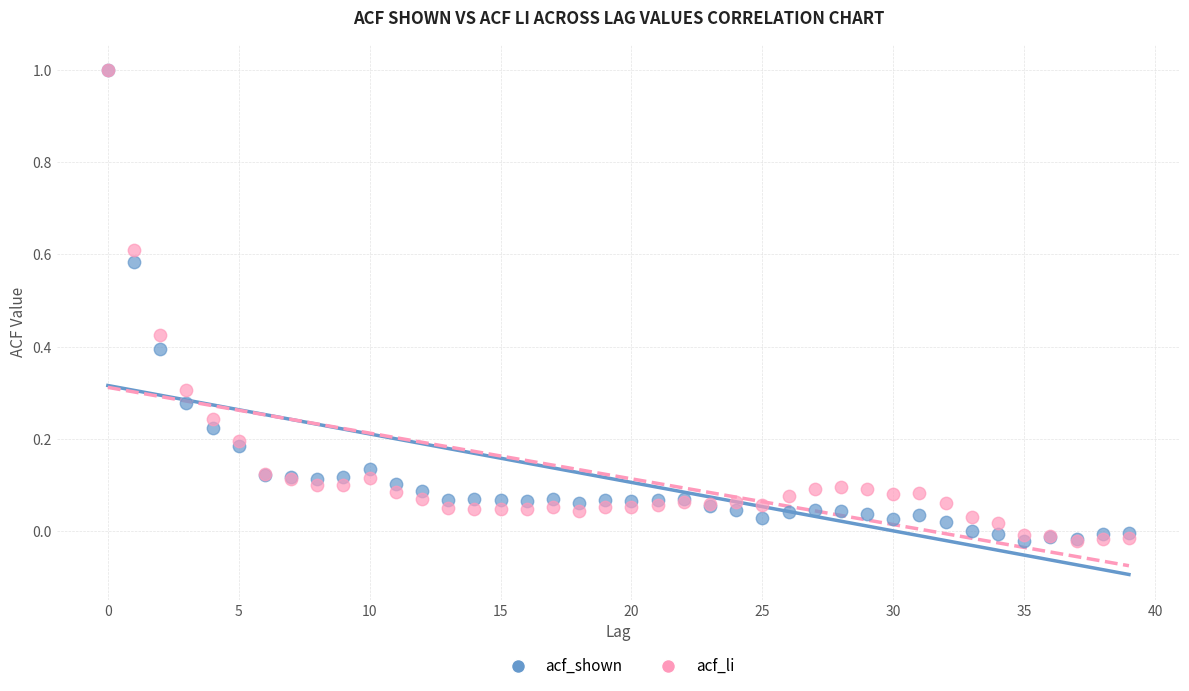

What are all the series names shown in the legend?

acf_shown, acf_li